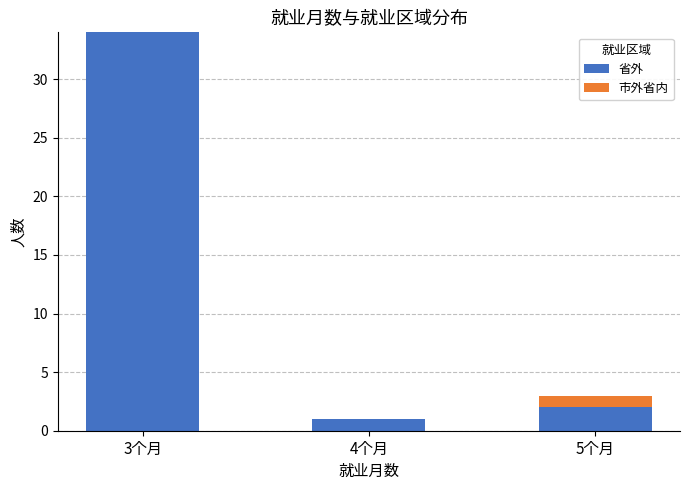

Are the bars grouped side by side (vs. stacked)?

No